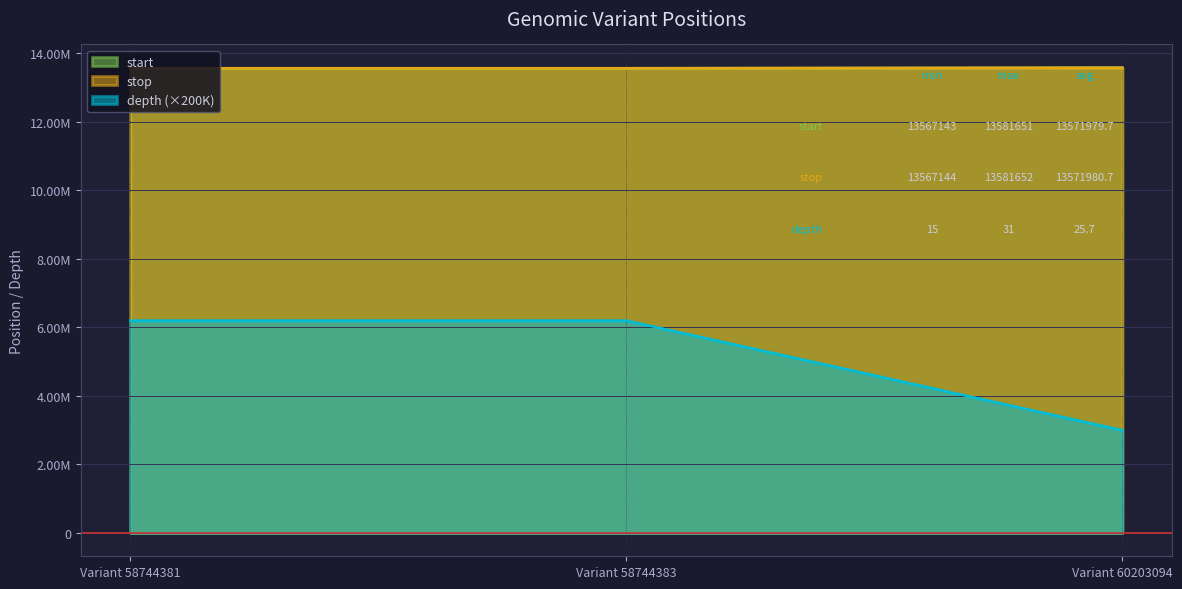

What is the sum of the stop values at Variant 60203094 and Variant 58744383?

27148798